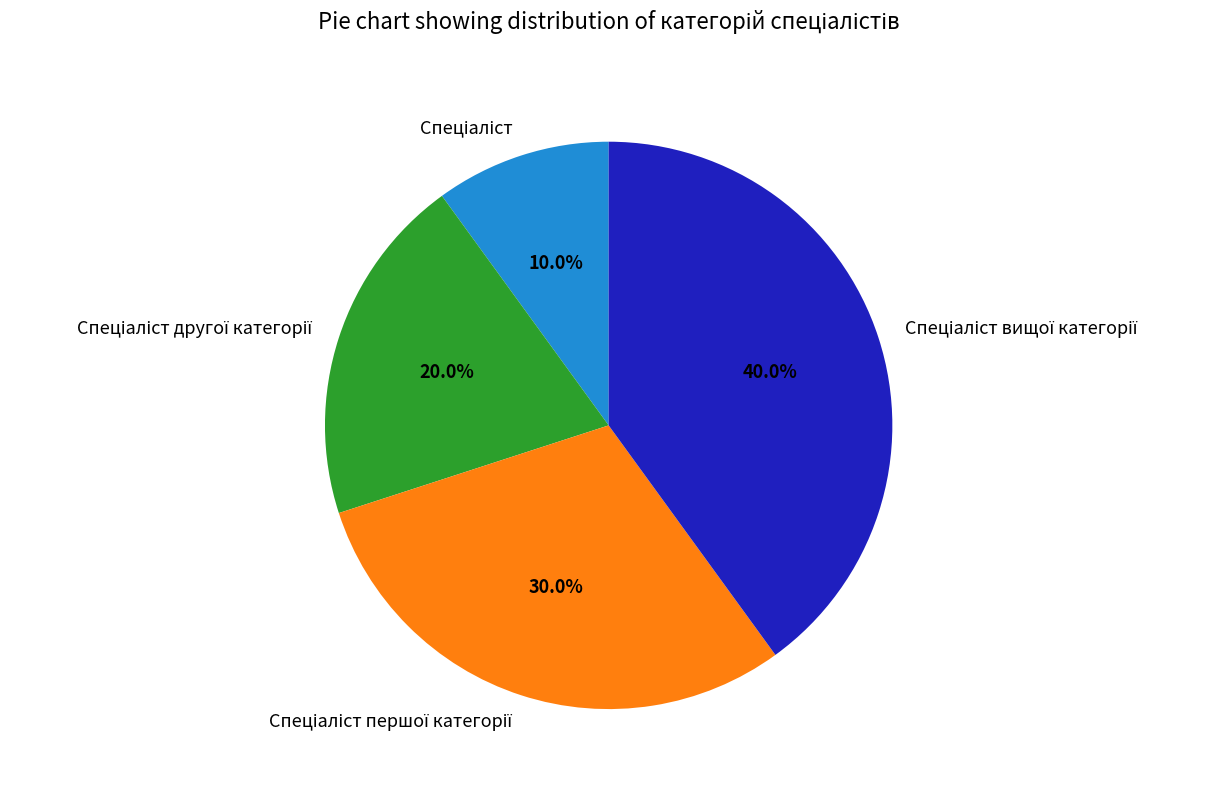

Is there a majority slice in this chart?

No